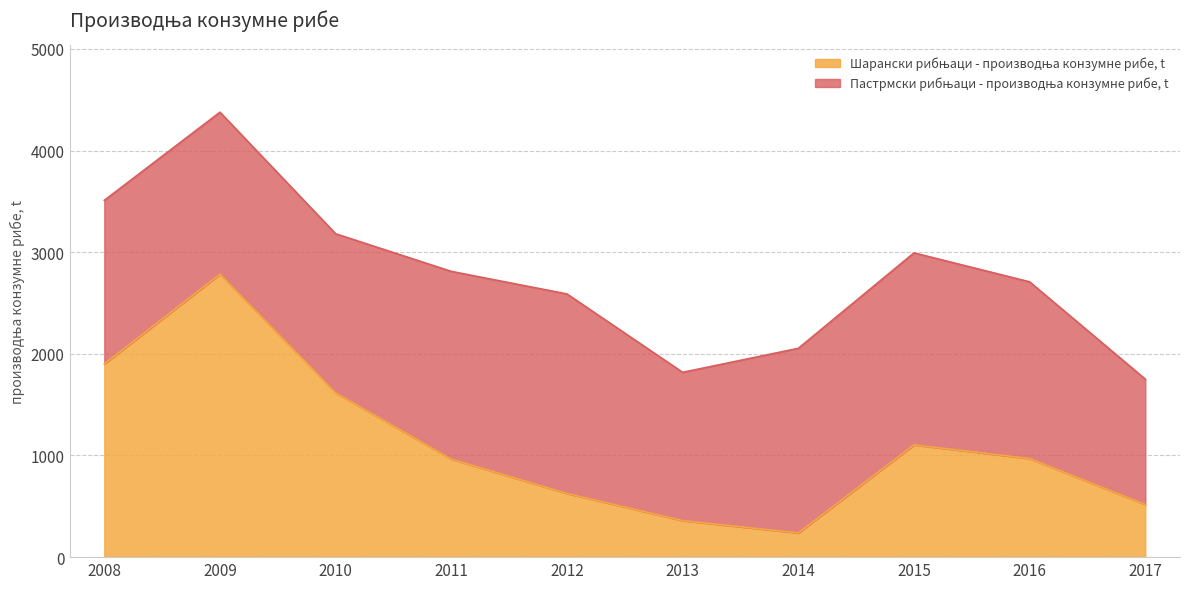

Is it true that the value at 2017 is 254?

False